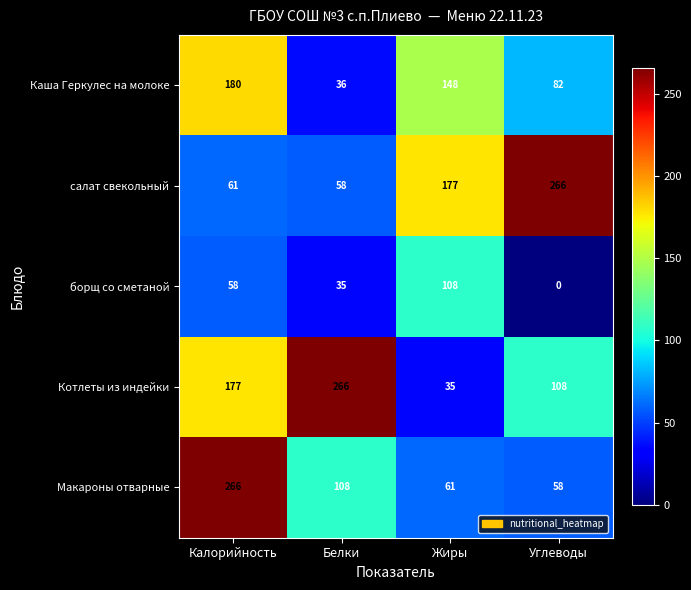

What is the difference between the Котлеты из индейки values at Углеводы and Белки?

158